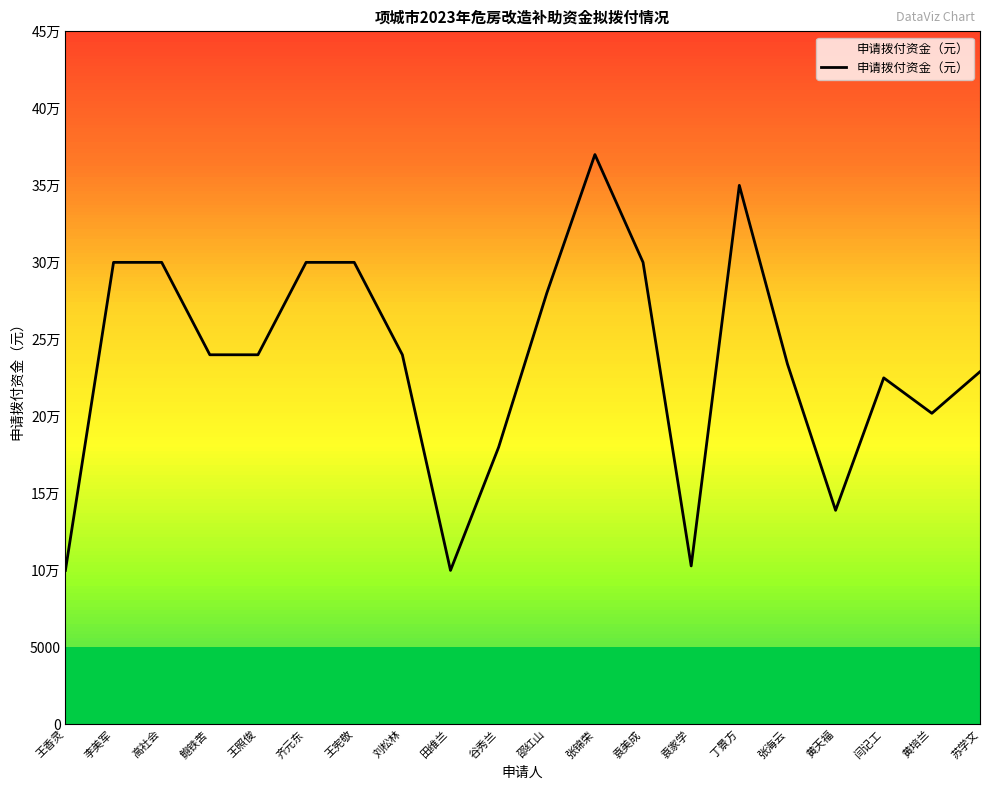

Is this an area chart (filled region under the line)?

Yes